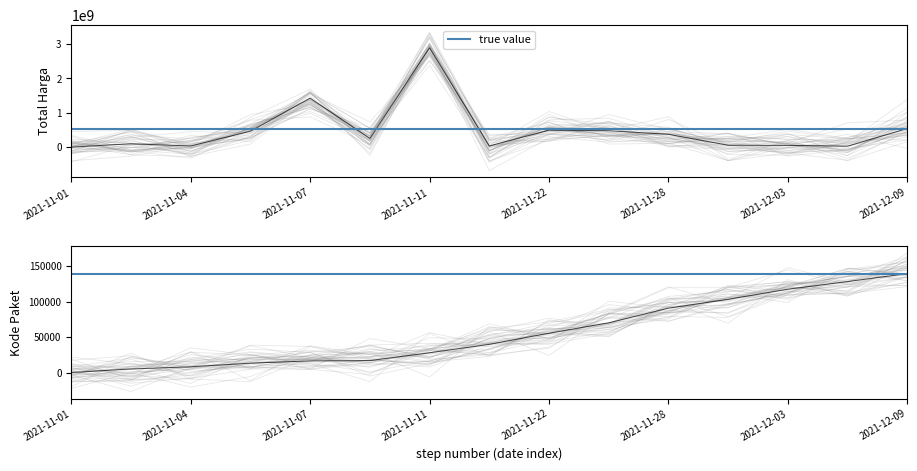

What is the difference between the maximum and minimum values in the kode_paket series?

139353